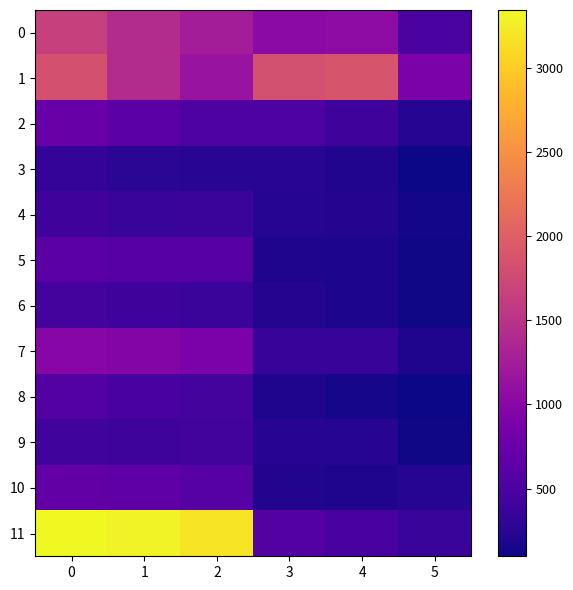

Which series has the widest spread of values?

11